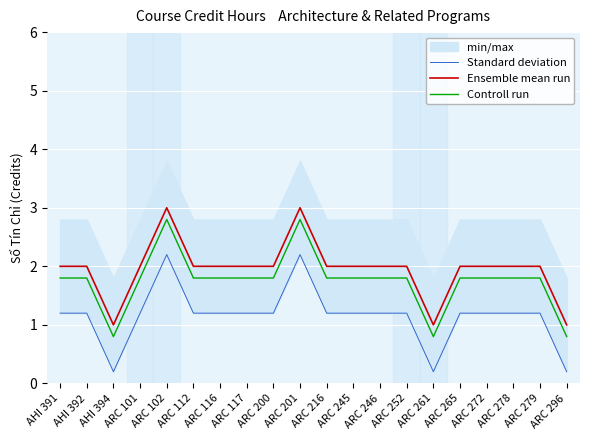

What is the label of the 16th point from the right?

ARC 102